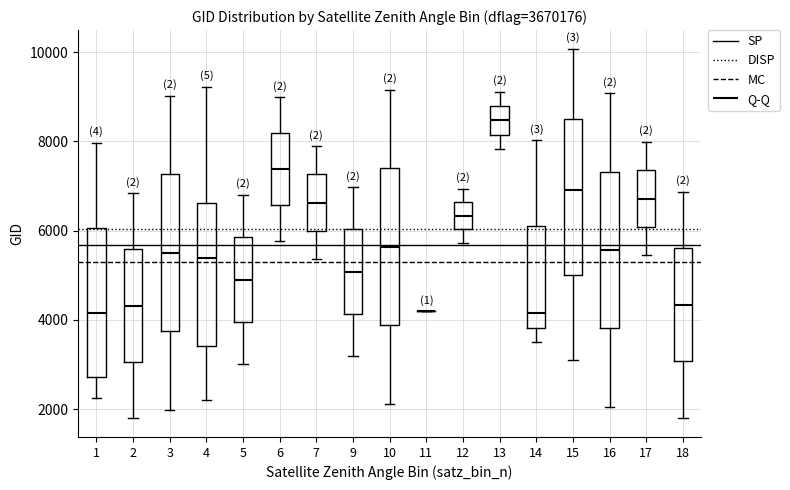

Reading left to right, transcribe this box plot: for each box, give where its median line is, the range the box spans, and where its two whiskers end, as read against the y-axis. The values are not printed on the chart, so give them approximately, as read against the axis.

1: median 4200, box 2800 to 6000, whiskers 2200 to 8000
2: median 4400, box 3000 to 5600, whiskers 1800 to 6800
3: median 5600, box 3800 to 7200, whiskers 2000 to 9000
4: median 5400, box 3400 to 6600, whiskers 2200 to 9200
5: median 5000, box 4000 to 5800, whiskers 3000 to 6800
6: median 7400, box 6600 to 8200, whiskers 5800 to 9000
7: median 6600, box 6000 to 7200, whiskers 5400 to 7800
9: median 5000, box 4200 to 6000, whiskers 3200 to 7000
10: median 5600, box 3800 to 7400, whiskers 2200 to 9200
11: box collapsed to a line at 4200, whiskers 4200 to 4200
12: median 6400, box 6000 to 6600, whiskers 5800 to 7000
13: median 8400, box 8200 to 8800, whiskers 7800 to 9200
14: median 4200, box 3800 to 6000, whiskers 3600 to 8000
15: median 7000, box 5000 to 8400, whiskers 3200 to 10000
16: median 5600, box 3800 to 7400, whiskers 2000 to 9000
17: median 6800, box 6000 to 7400, whiskers 5400 to 8000
18: median 4400, box 3000 to 5600, whiskers 1800 to 6800